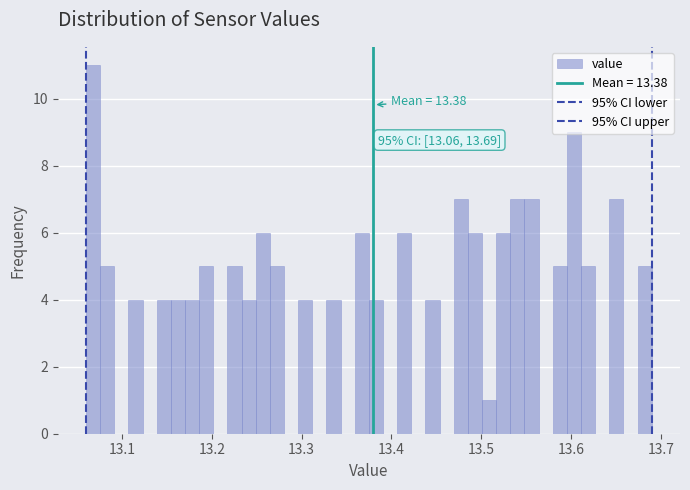

Around what value on the x-axis is the tallest bar? Give the approximate position of its centre, as read against the axis.

13.07